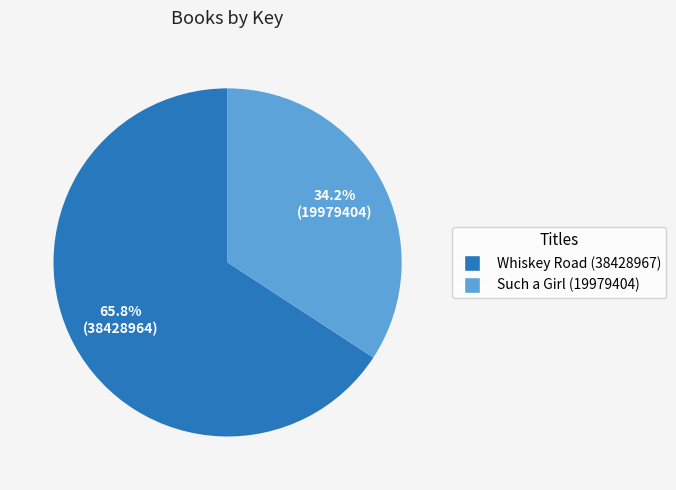

Which slice represents more than half of the pie?

Whiskey Road (38428967)